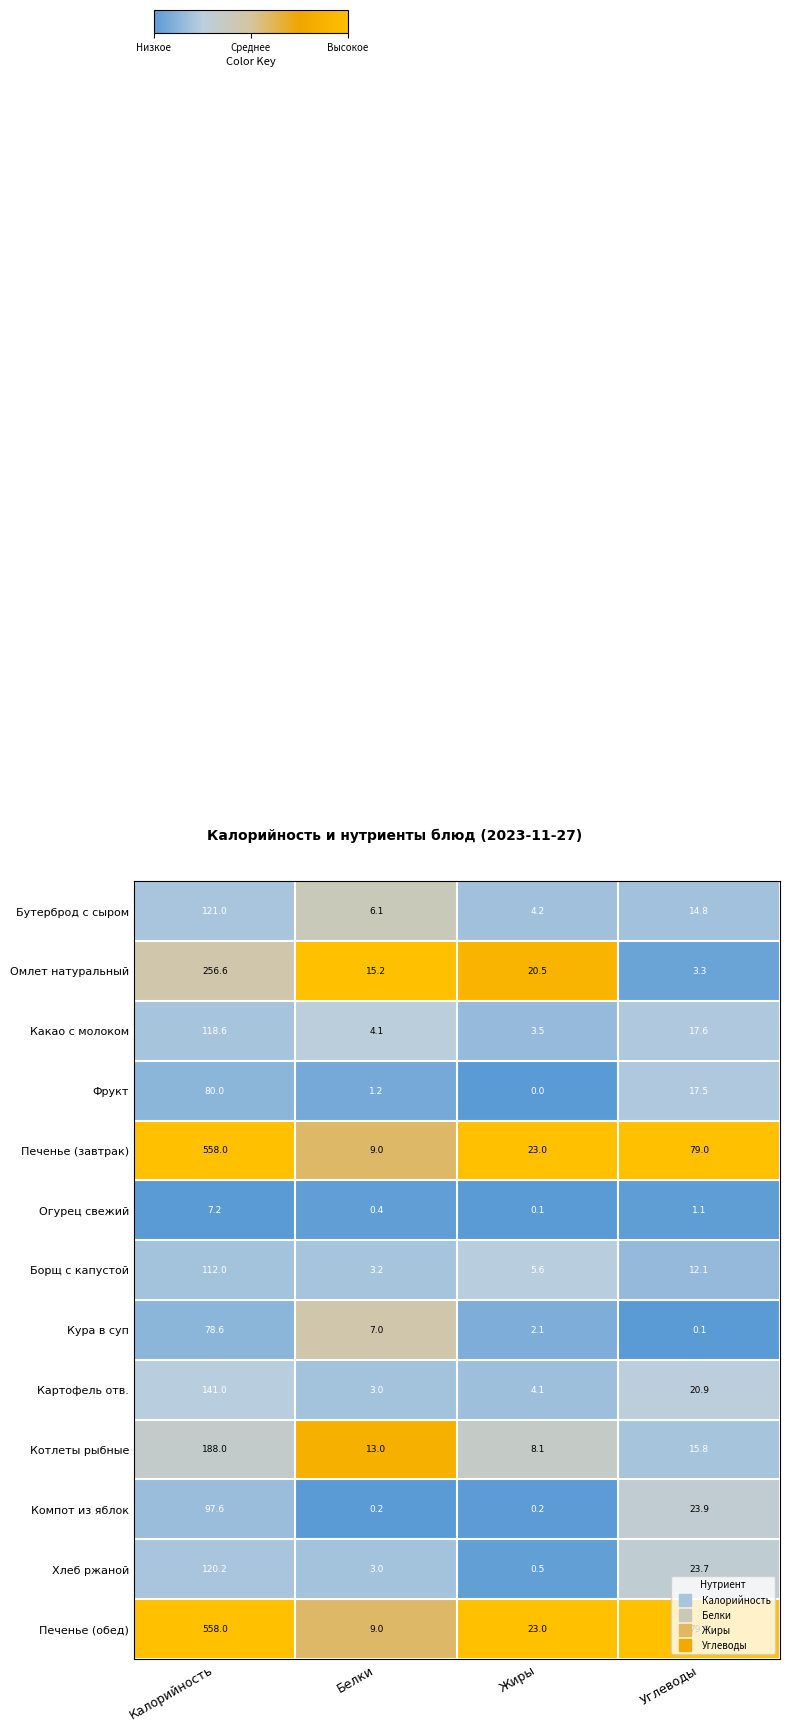

What is the total value across all series at Углеводы?

308.8